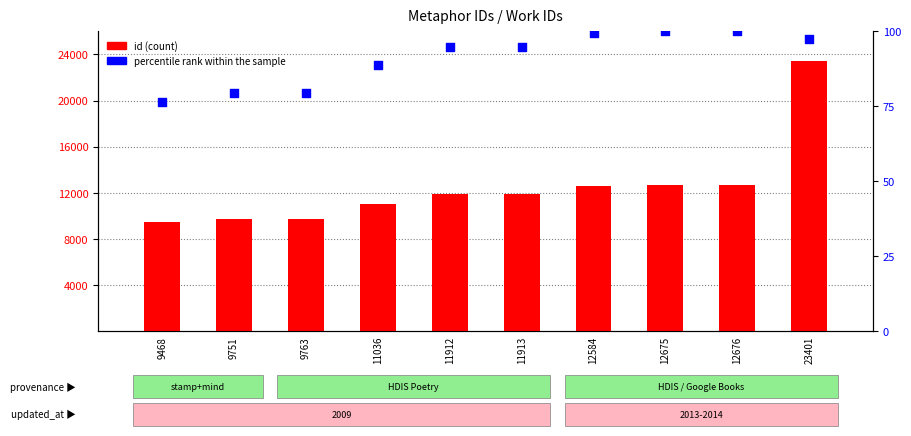

Is the value of percentile rank within the sample at 9763 greater than the value of id (count) at 23401?

No